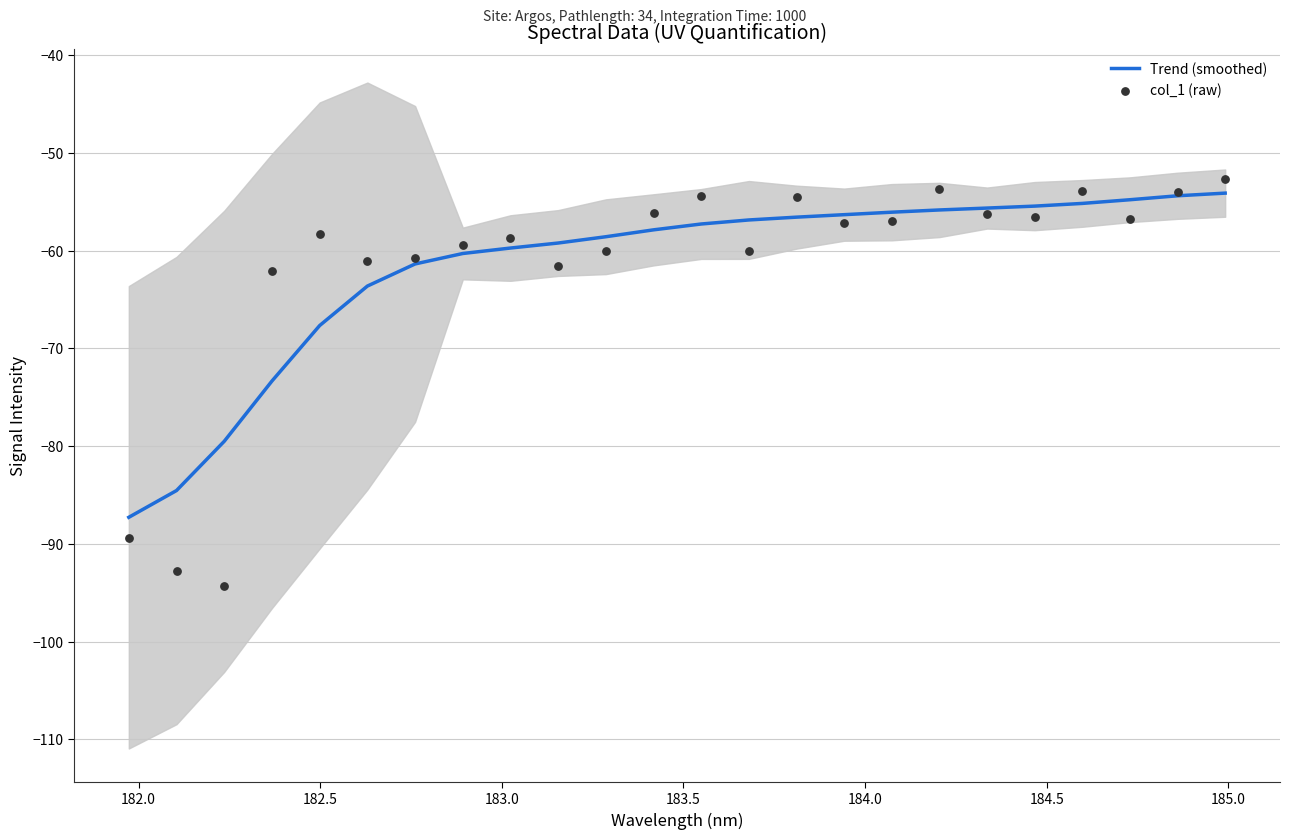

What is the maximum value for Trend (smoothed)?

-54.1